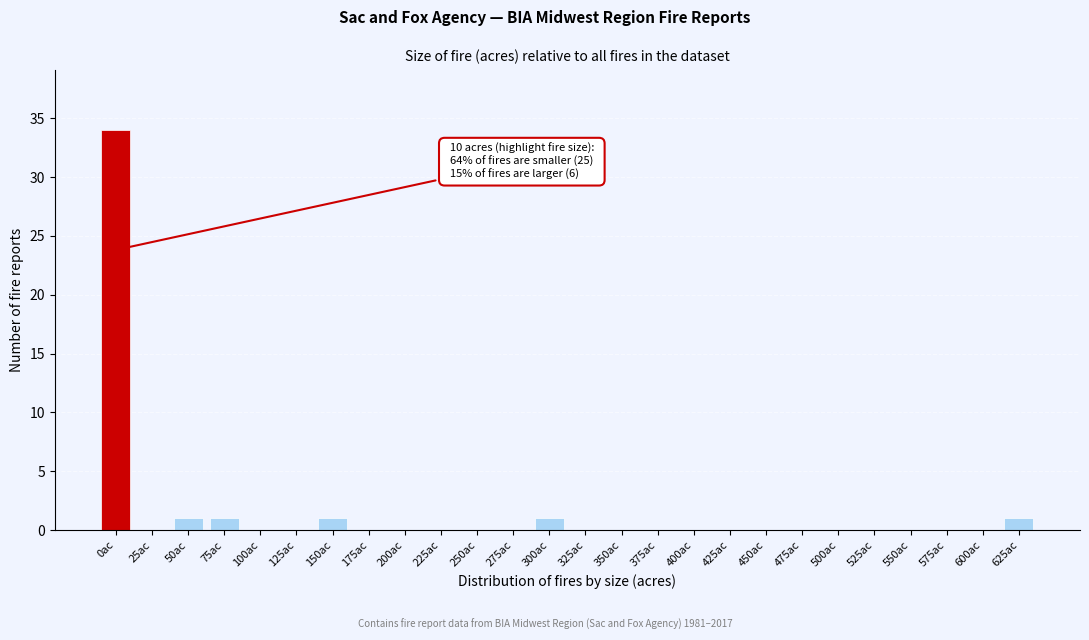

Reading left to right, what are all the values shown in this chart?

0ac=34	25ac=0	50ac=1	75ac=1	100ac=0	125ac=0	150ac=1	175ac=0	200ac=0	225ac=0	250ac=0	275ac=0	300ac=1	325ac=0	350ac=0	375ac=0	400ac=0	425ac=0	450ac=0	475ac=0	500ac=0	525ac=0	550ac=0	575ac=0	600ac=0	625ac=1